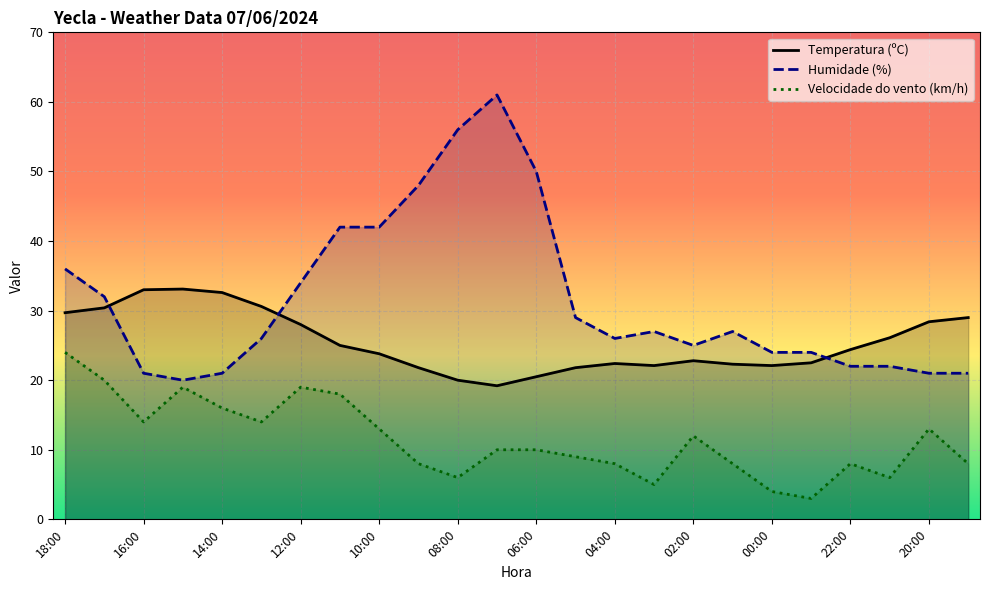

What is the difference between the highest and lowest values at 16:00?

19.0